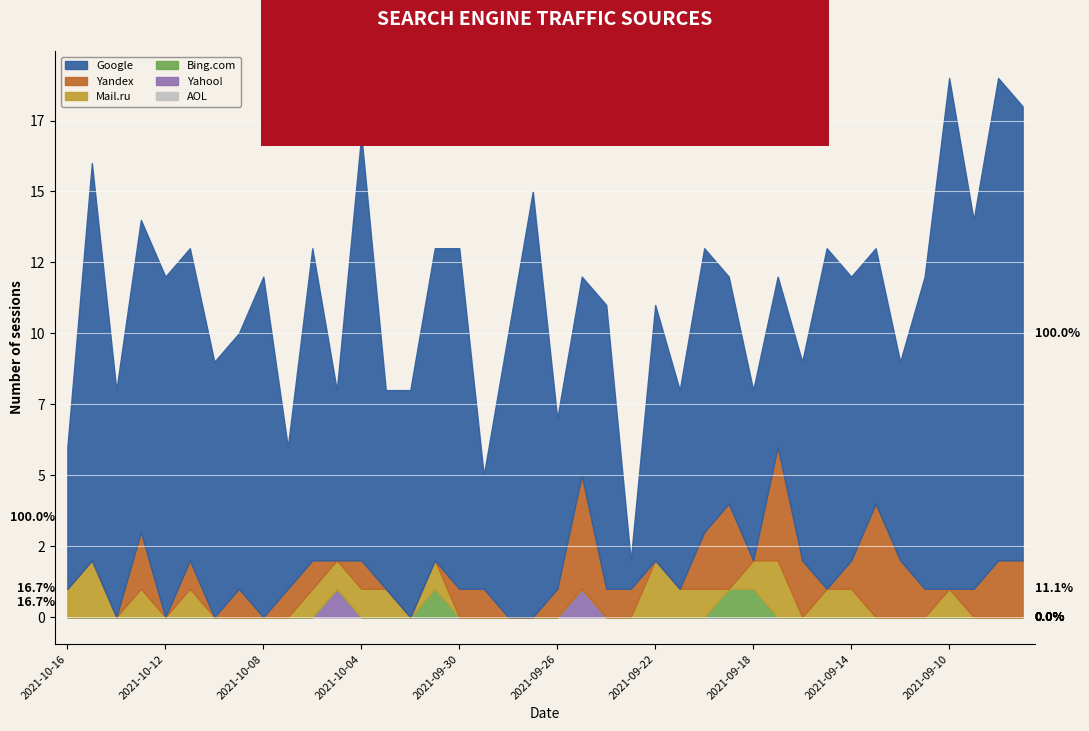

Which series has the largest range (max minus min)?

Google